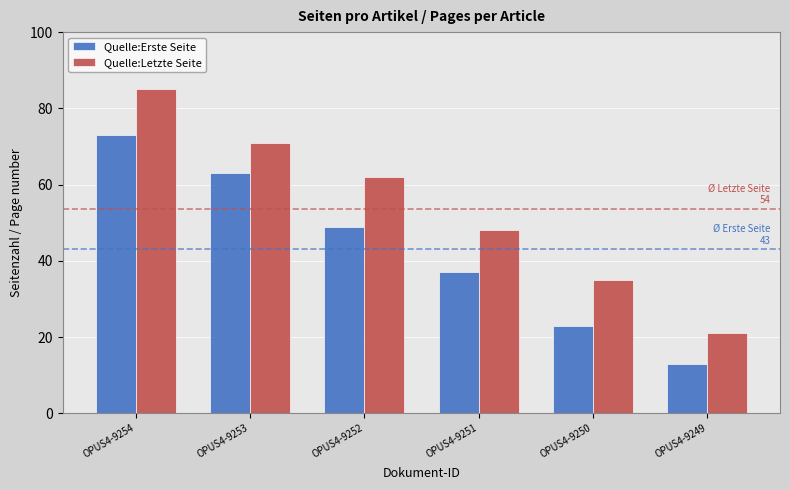

True or false: Quelle:Erste Seite has a value of 27 at OPUS4-9252.

False